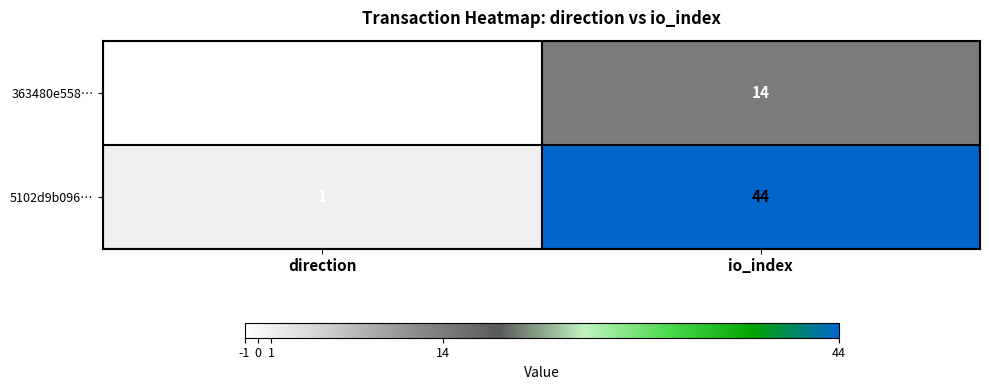

List the series in order of their peak value, highest first.

5102d9b096…, 363480e558…